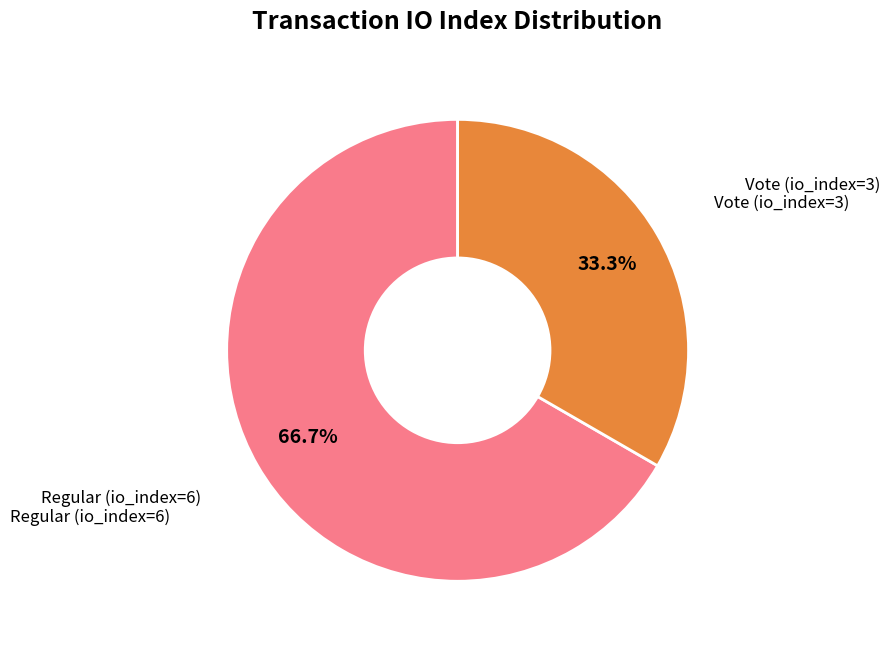

Is there any slice that represents more than half of the pie?

Yes